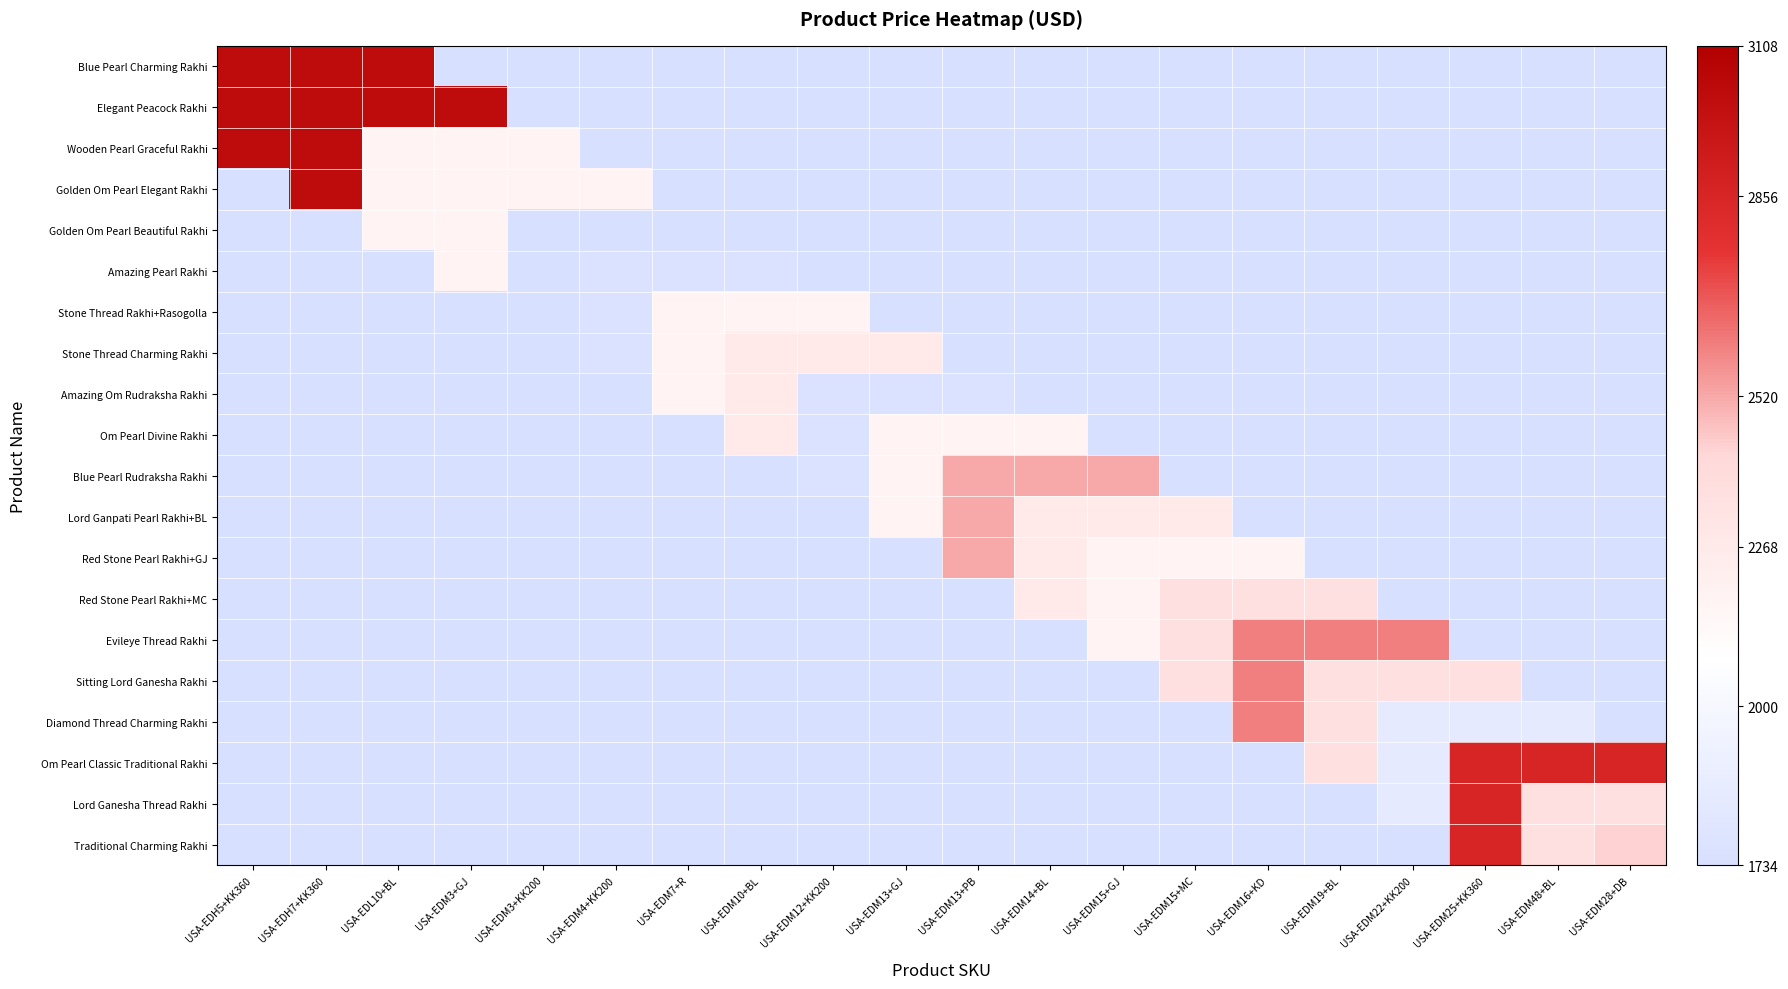

Count the number of data series in this chart.

20